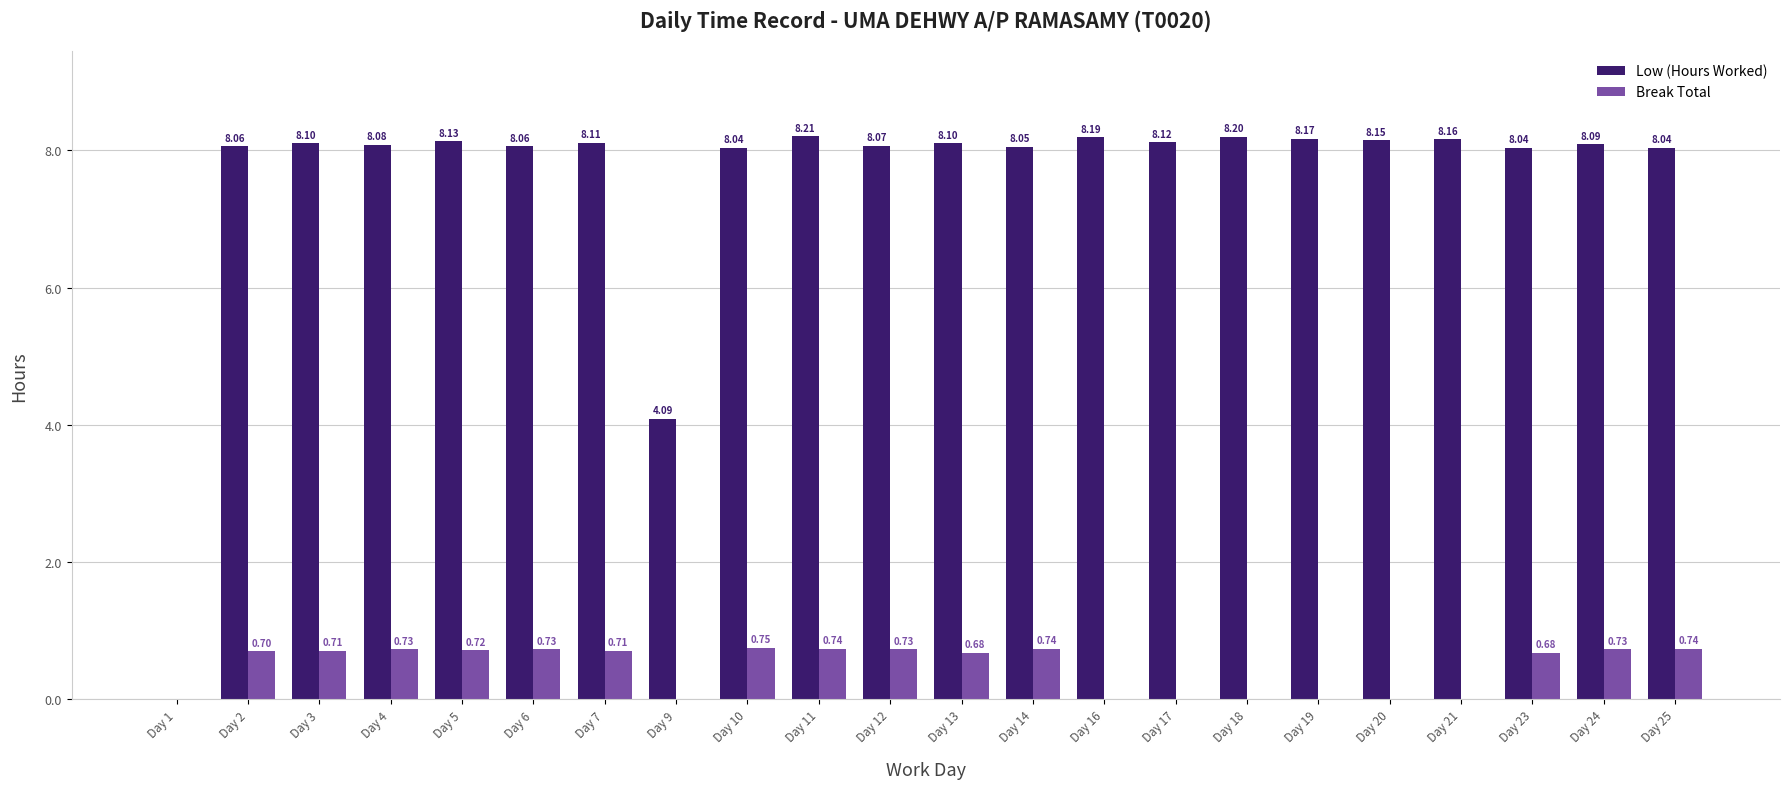

What is the sum of all Break Total values?

10.1